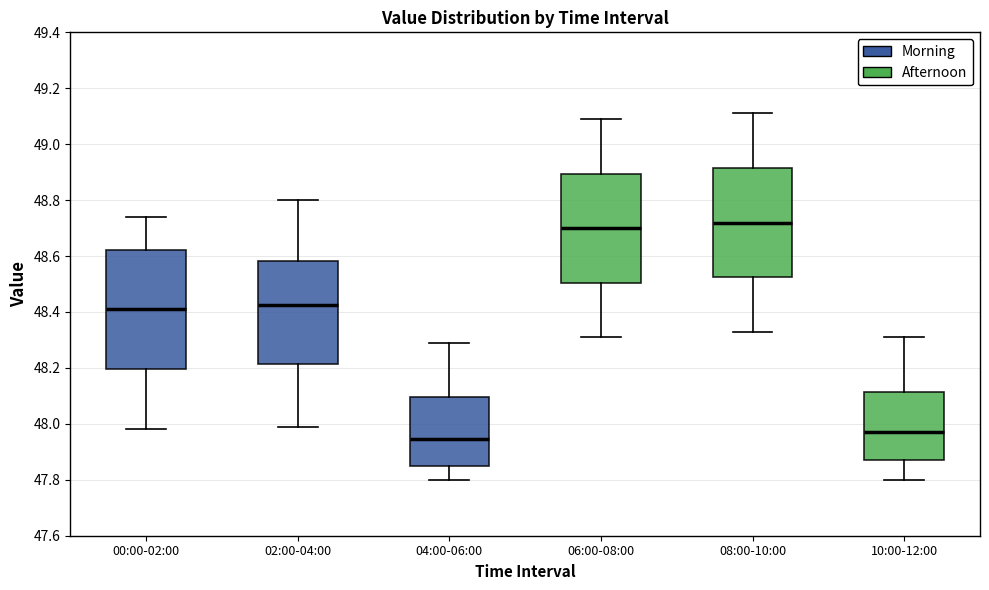

Where does the upper whisker of the box for 04:00-06:00 end on the y-axis? The values are not printed on the chart, so give them approximately, as read against the axis.

48.30